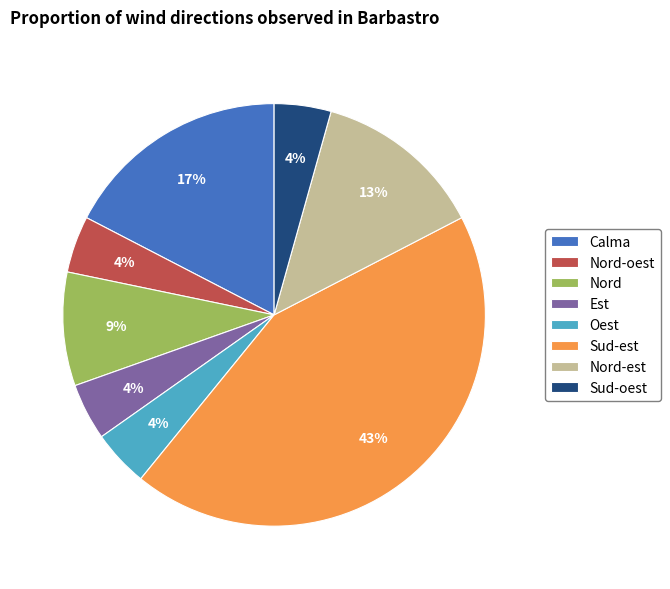

Is the sum of Nord-est and Oest greater than half?

No